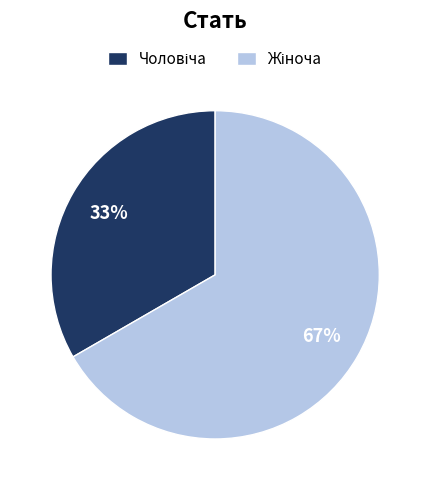

To the nearest percent, what is the average slice percentage?

50%